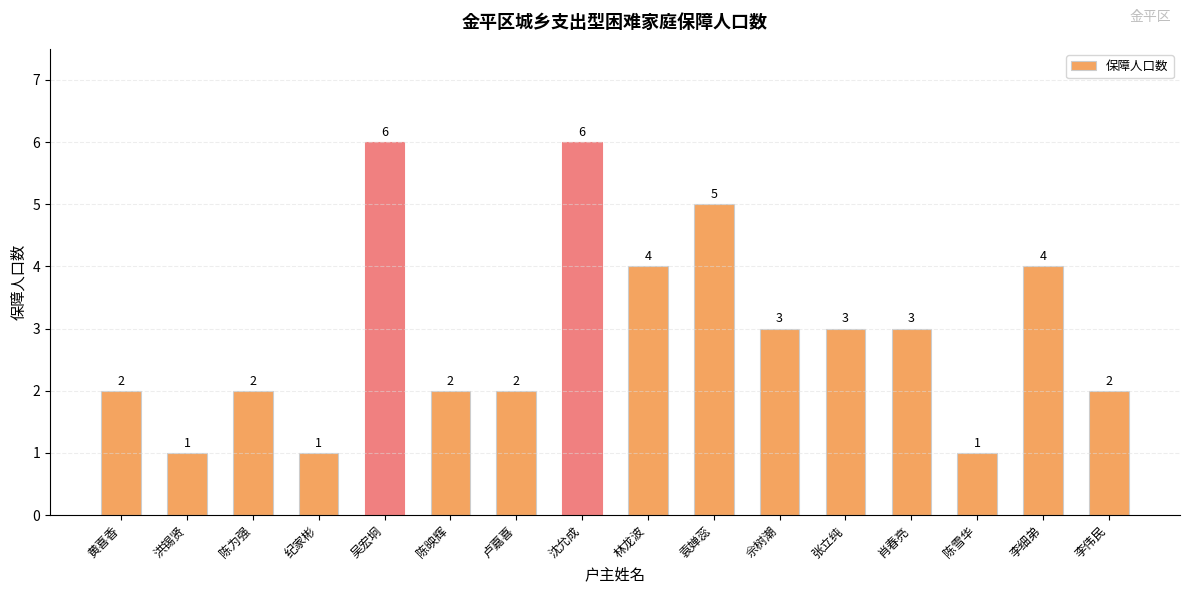

The chart shows a value of 3 at 卢嘉喜. True or false?

False